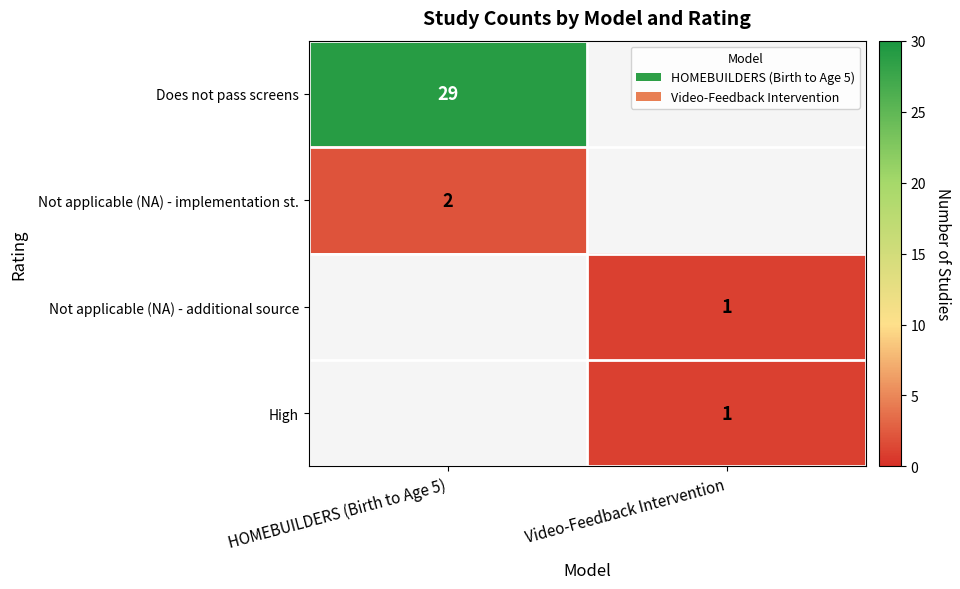

The Does not pass screens series shows 44 at HOMEBUILDERS (Birth to Age 5). True or false?

False